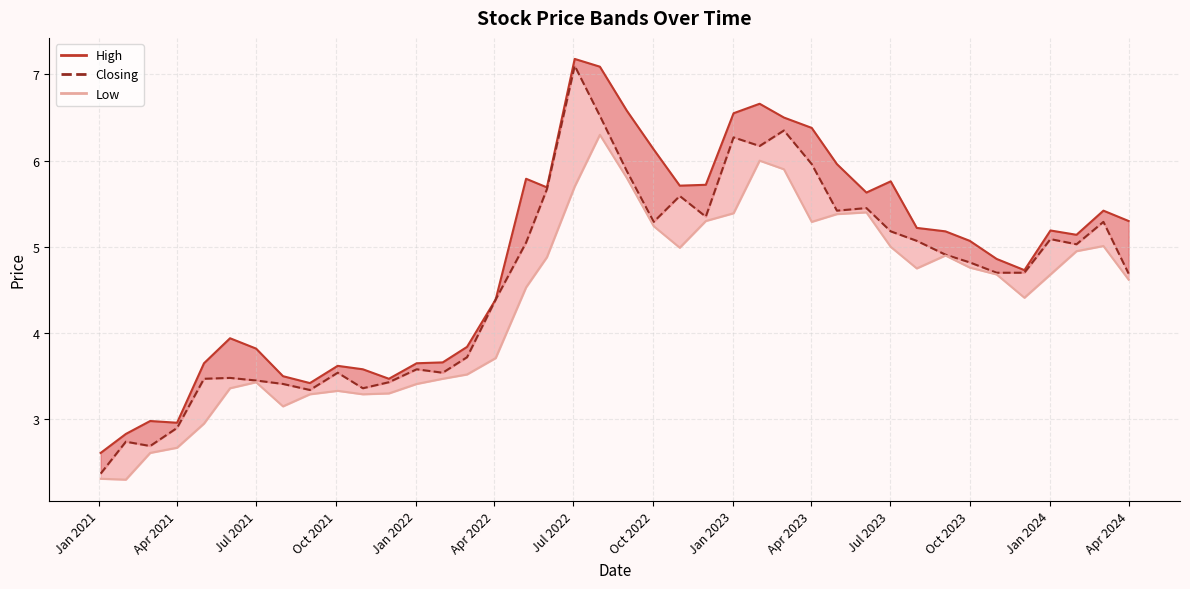

What is the sum of all Low values?

174.0